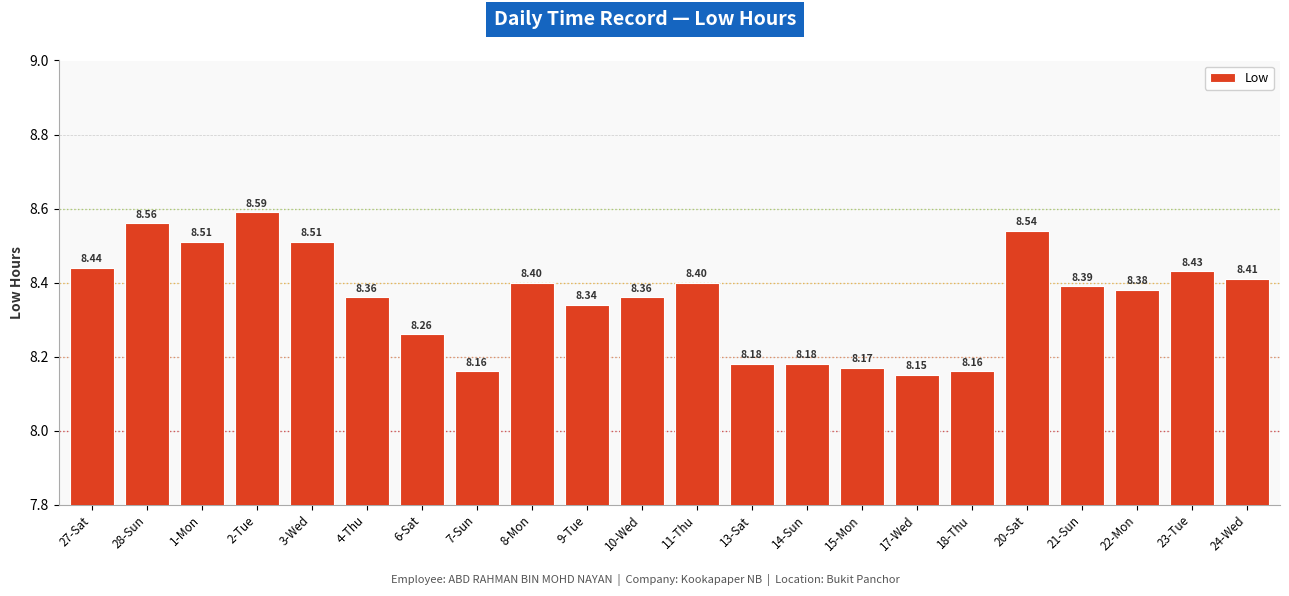

The chart shows a value of 8.2 at 7-Sun. True or false?

True